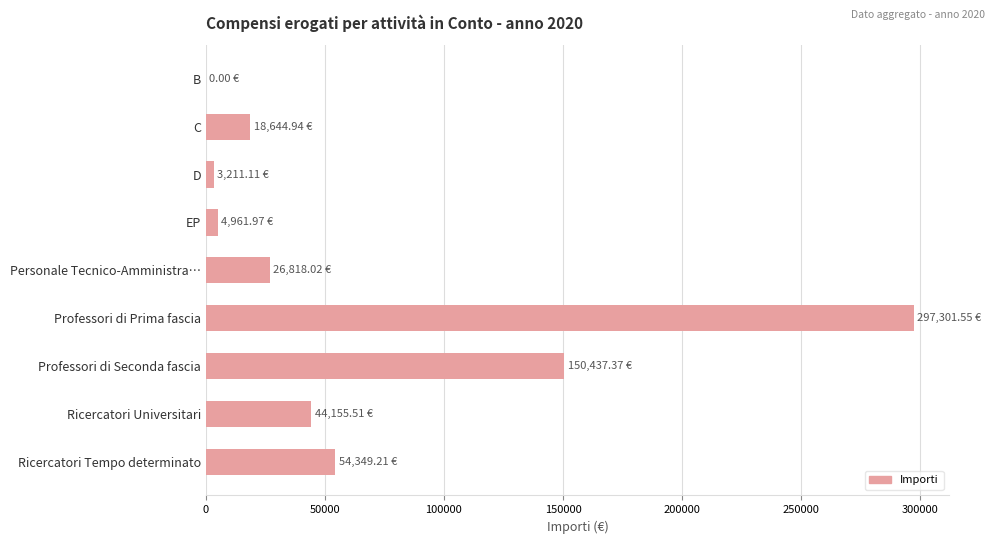

What is the average value?

66653.3